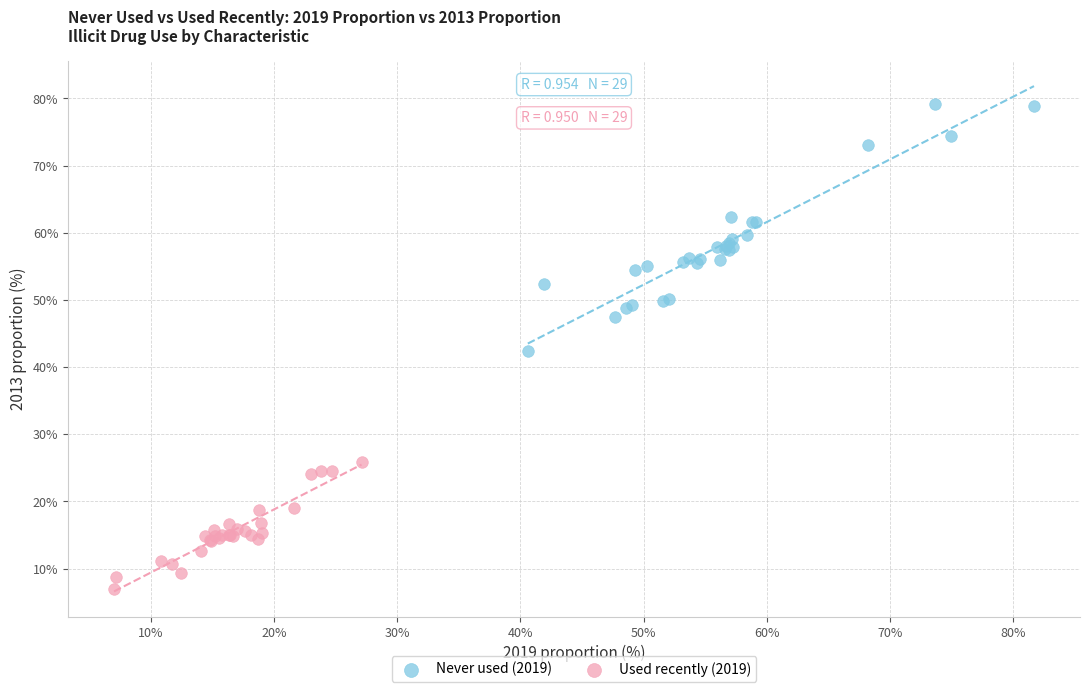

Which series contains the highest Y value?

Never used (2019)